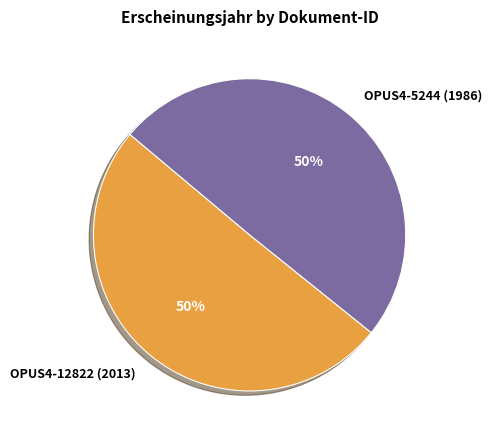

What percentage is the OPUS4-12822 (2013) slice, to the nearest percent?

50%